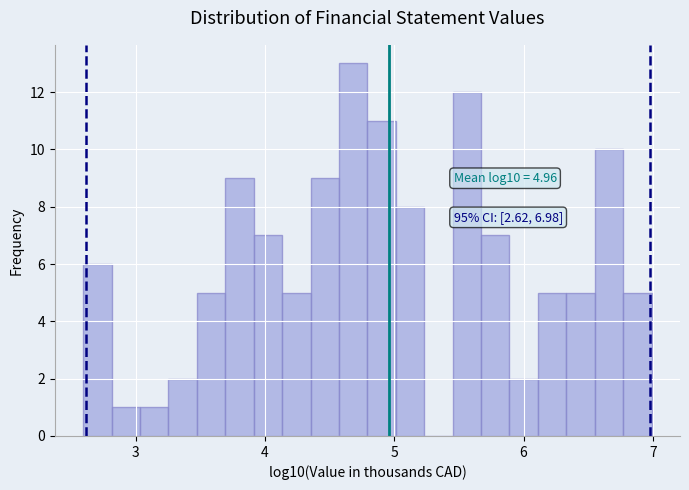

Read against the x-axis, roughly where is the centre of the tallest bar?

4.7